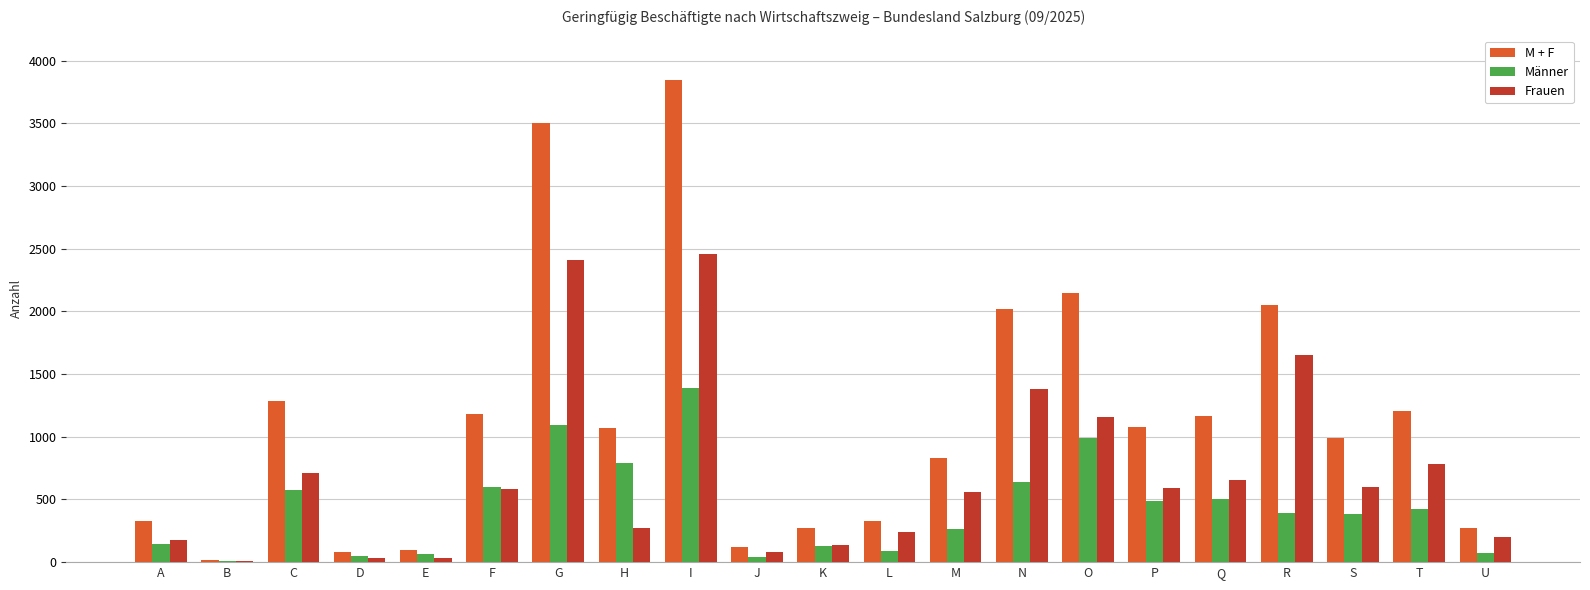

What are all the series names shown in the legend?

M + F, Männer, Frauen